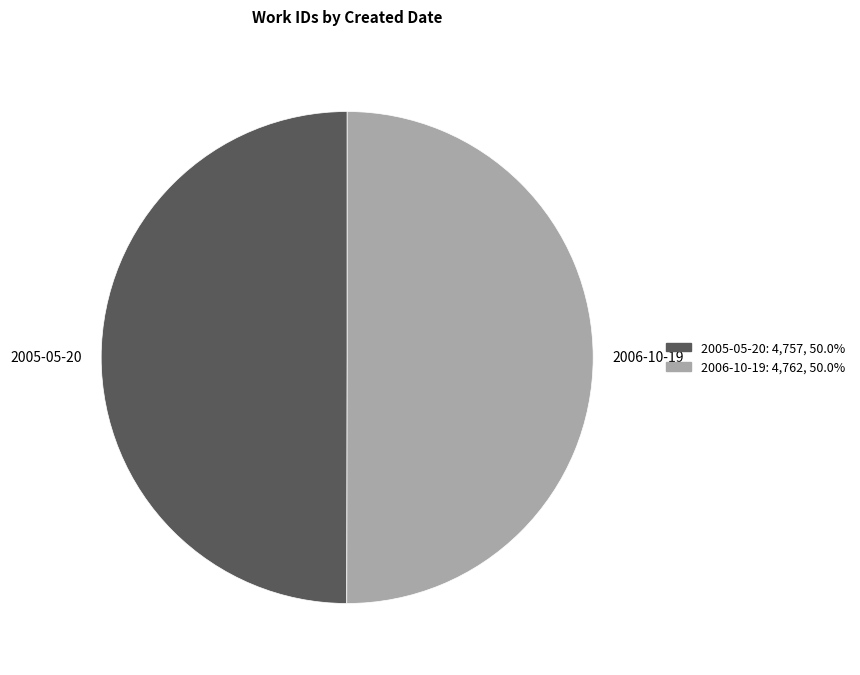

The 2005-05-20 slice represents 56% of the pie. True or false?

False